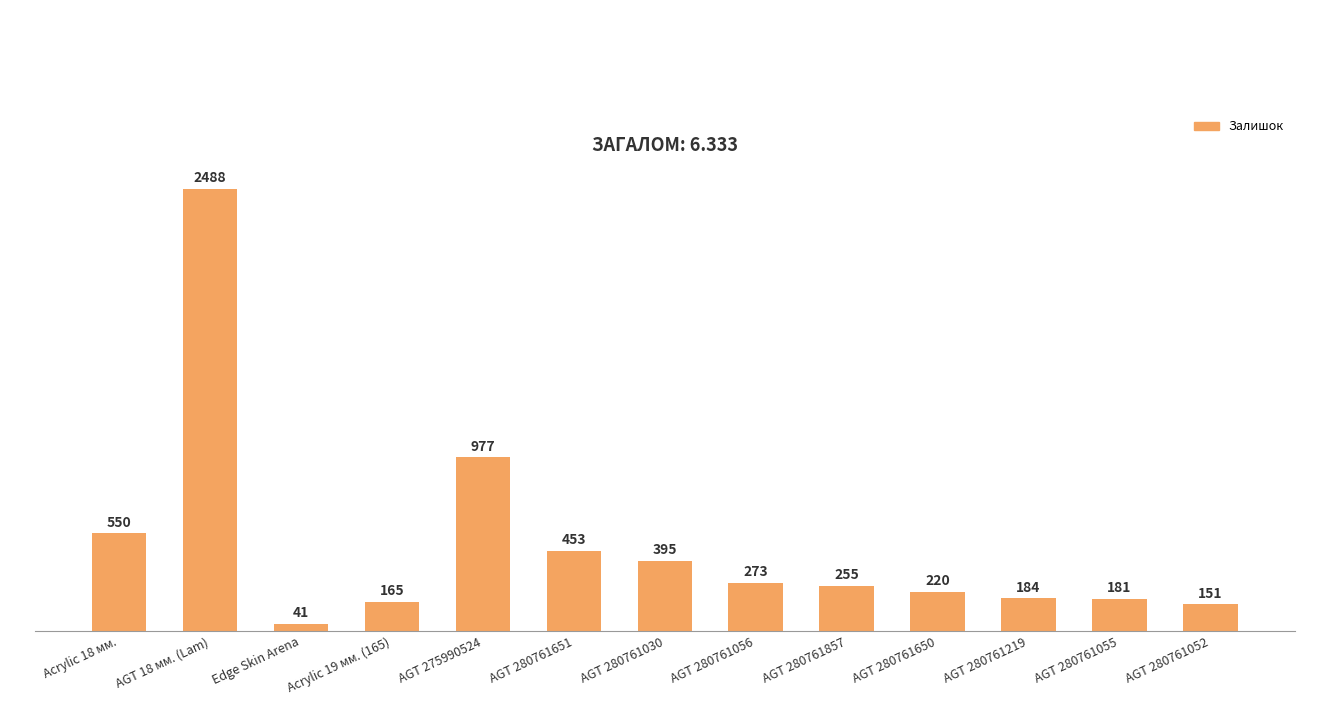

Does the chart contain stacked bars?

No